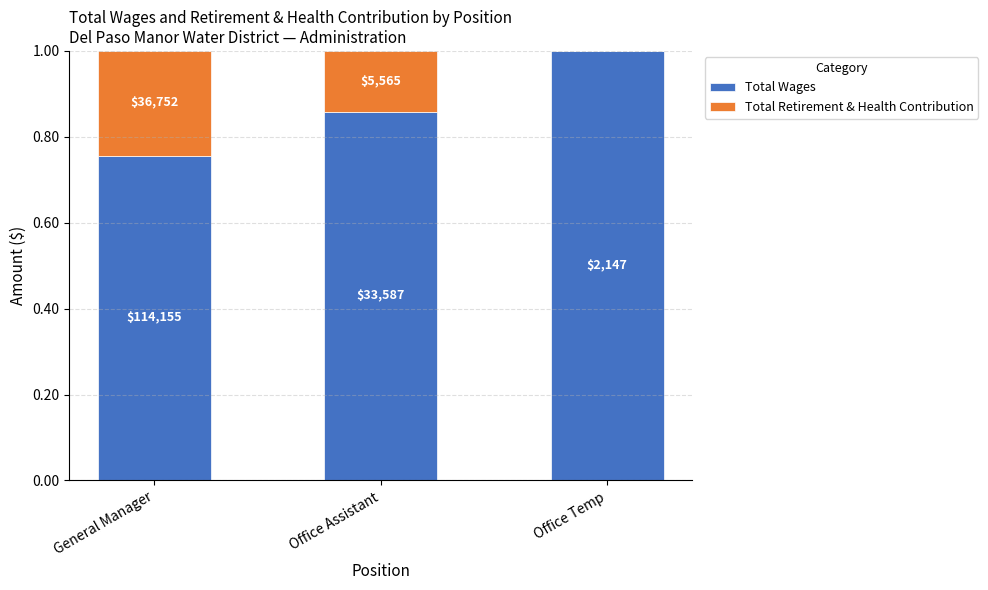

Does the chart contain stacked bars?

Yes